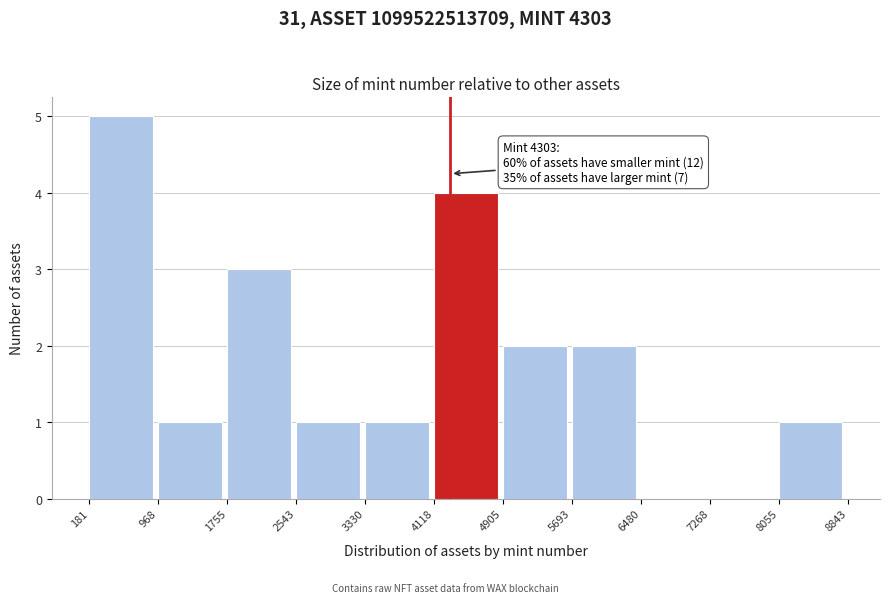

Over which range of the x-axis is the bar tallest?

181 to 968